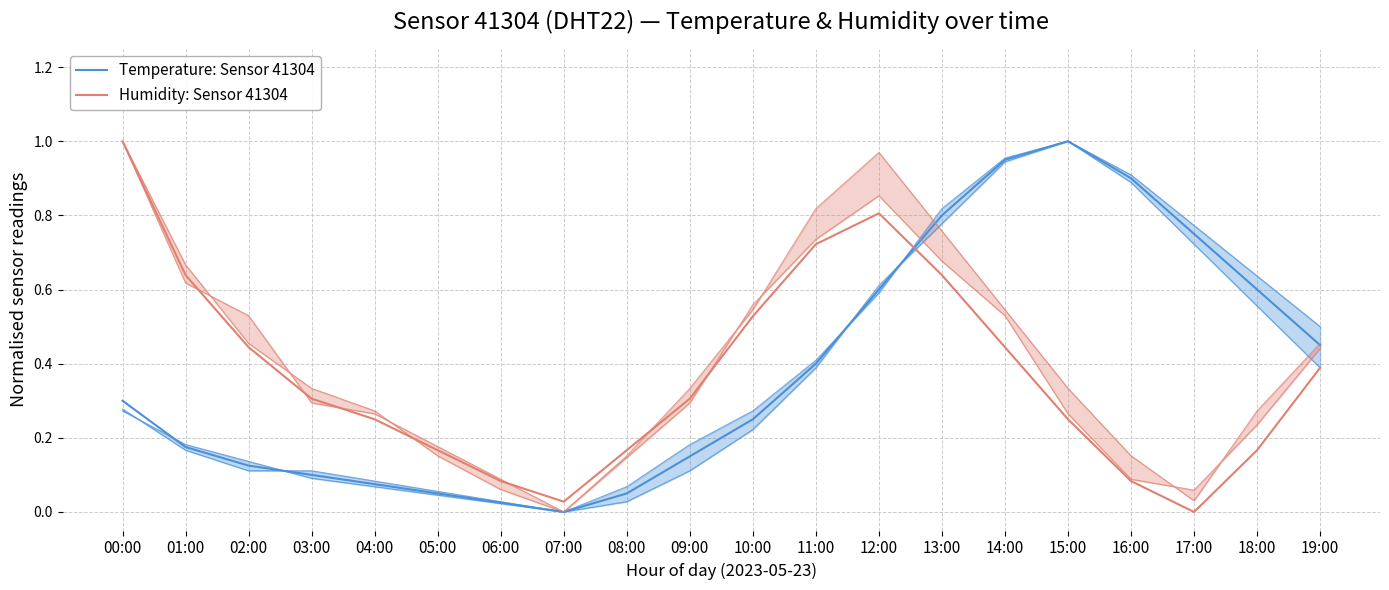

Reading left to right, transcribe all the data shown in this chart.

Temperature: Sensor 41304: 00:00=0.3	01:00=0.2	02:00=0.1	03:00=0.1	04:00=0.1	05:00=0.0	06:00=0.0	07:00=0.0	08:00=0.0	09:00=0.2	10:00=0.3	11:00=0.4	12:00=0.6	13:00=0.8	14:00=0.9	15:00=1.0	16:00=0.9	17:00=0.8	18:00=0.6	19:00=0.4
Humidity: Sensor 41304: 00:00=1.0	01:00=0.6	02:00=0.4	03:00=0.3	04:00=0.2	05:00=0.2	06:00=0.1	07:00=0.0	08:00=0.2	09:00=0.3	10:00=0.5	11:00=0.7	12:00=0.8	13:00=0.6	14:00=0.4	15:00=0.2	16:00=0.1	17:00=0.0	18:00=0.2	19:00=0.4